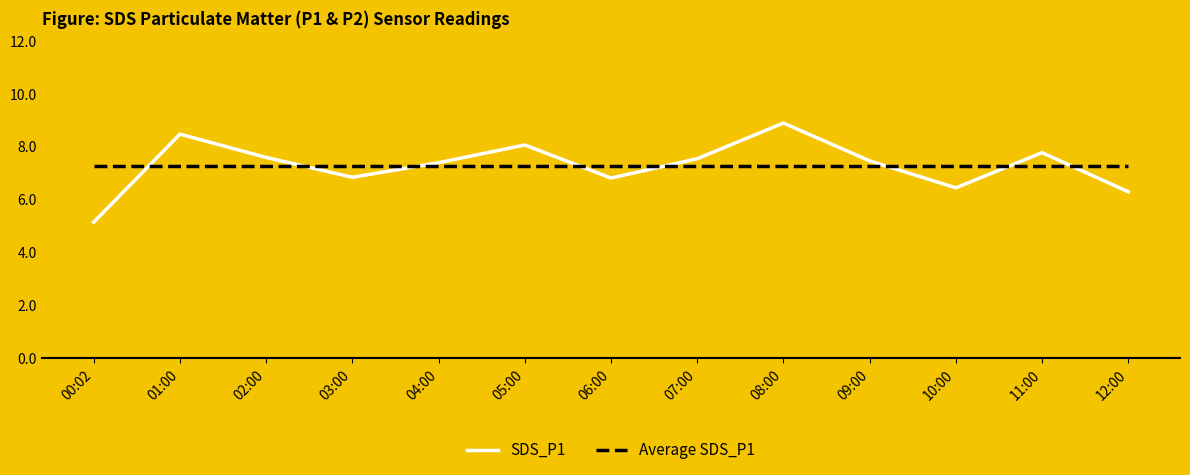

True or false: Average SDS_P1 has a value of 11.1 at 05:00.

False